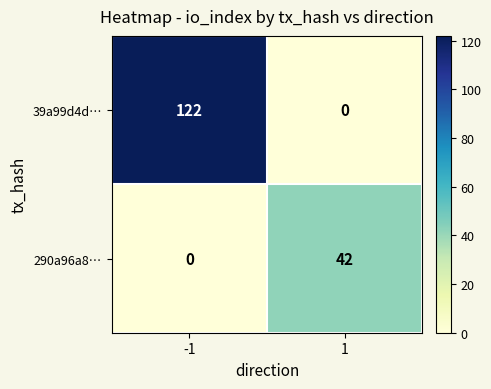

Reading right to left, list all the values displayed in this chart.

39a99d4d…: 1=0	-1=122
290a96a8…: 1=42	-1=0